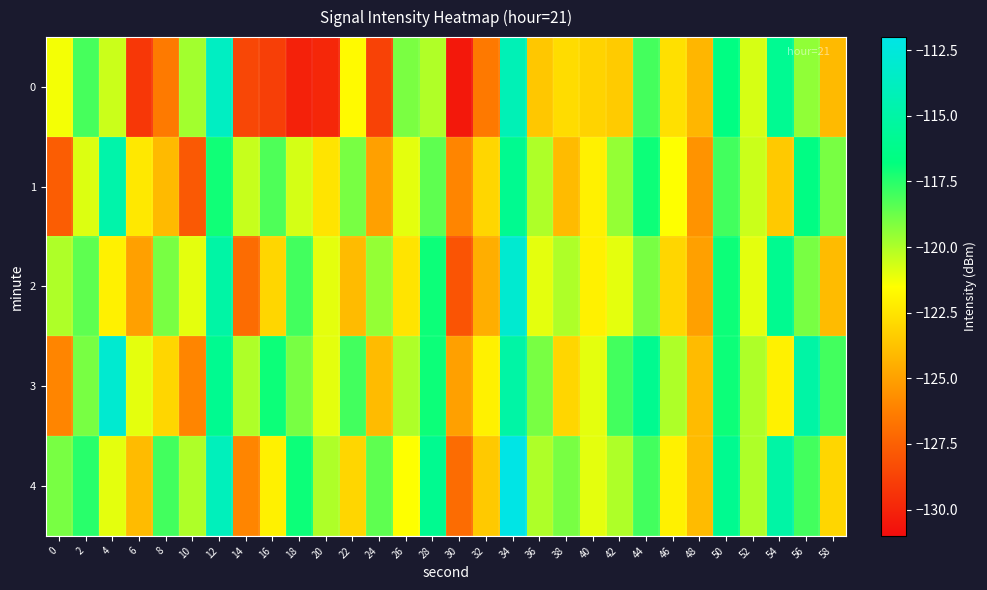

Between 16 and 24, which series saw the biggest shift?

3